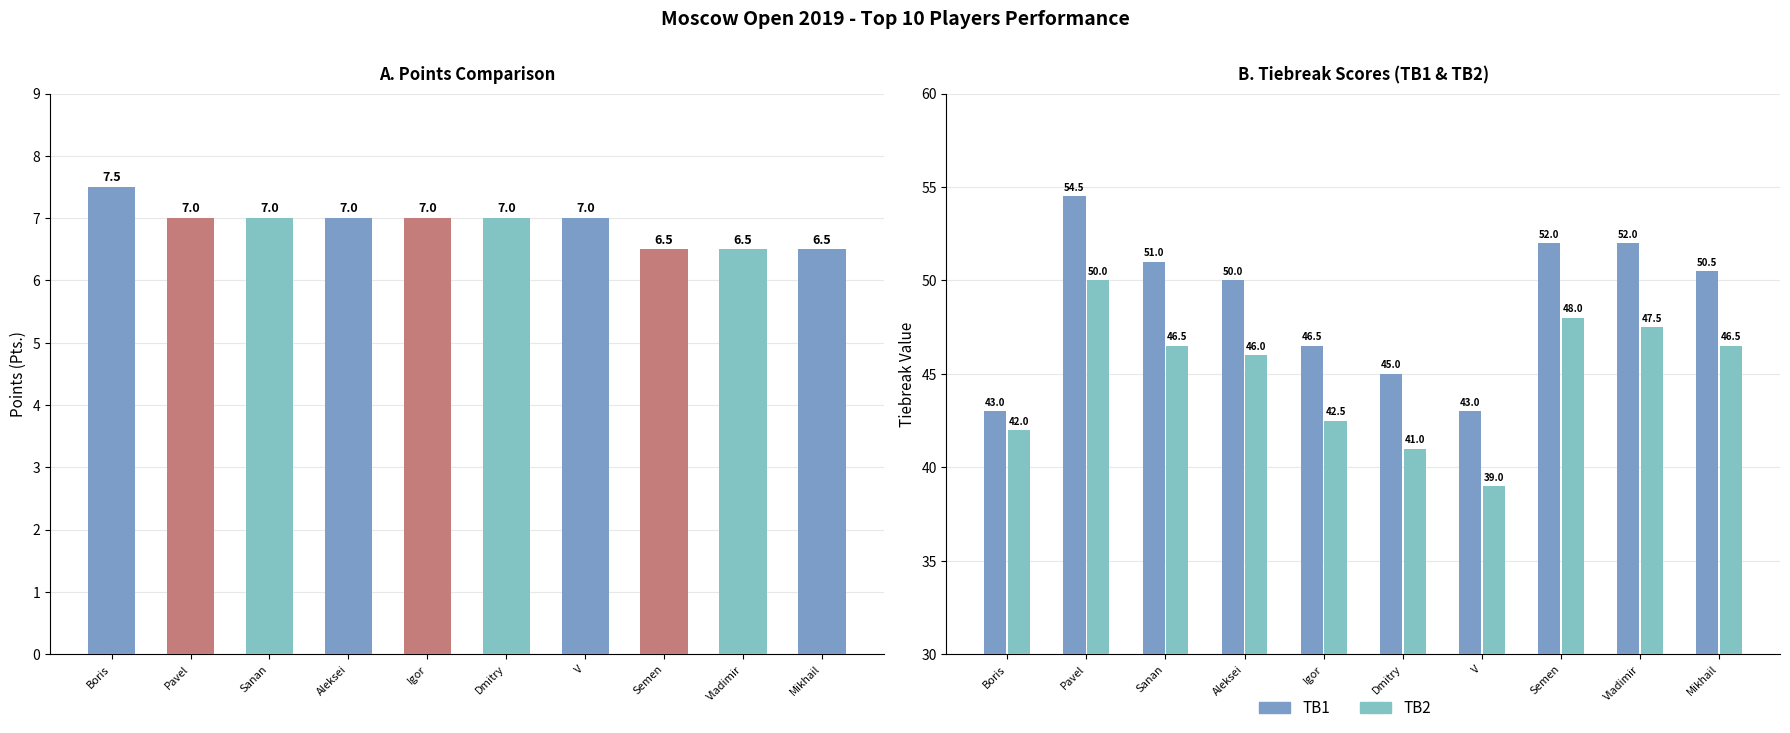

How many bars are there in each group?

2